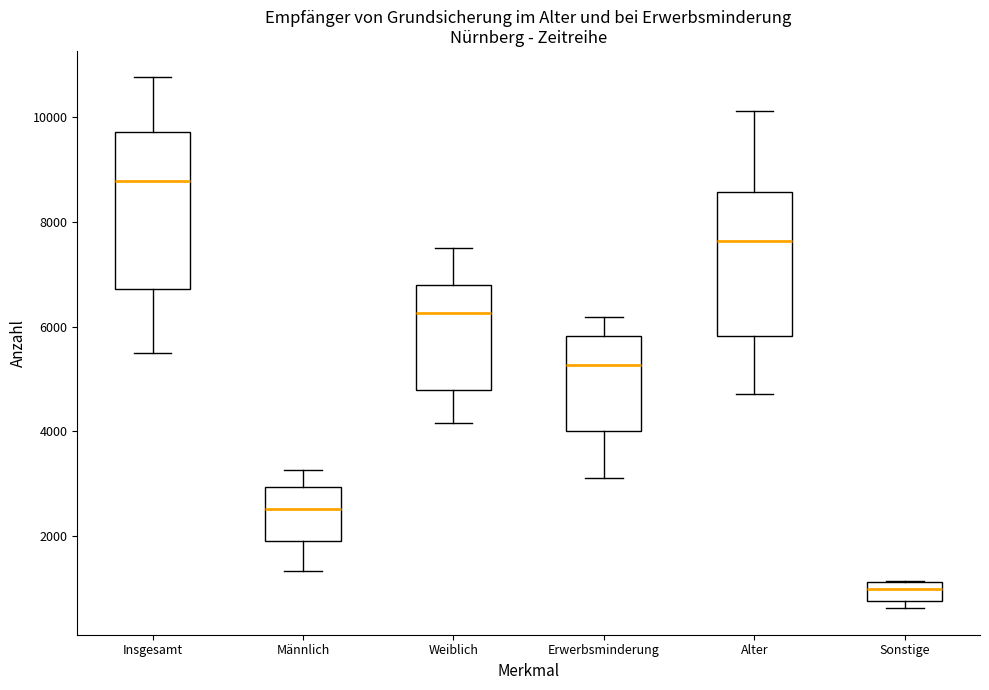

Which box has the lowest median line?

Sonstige